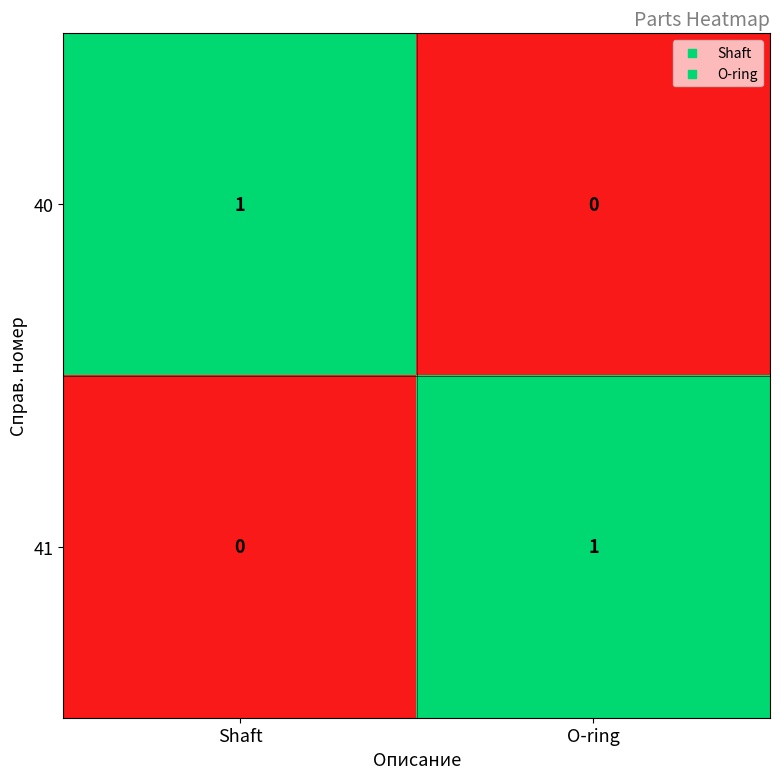

At which label is 40 closest to 0?

O-ring